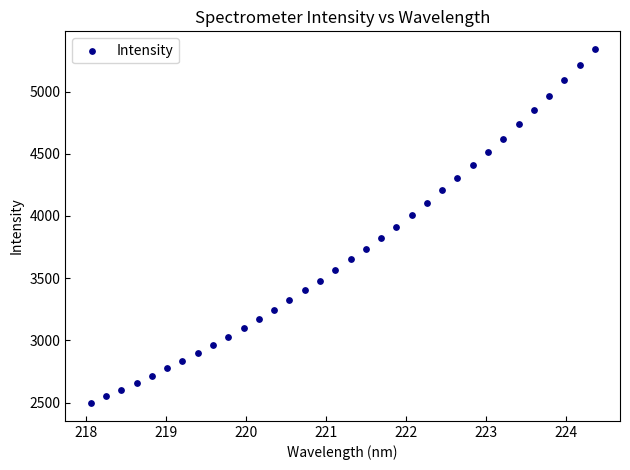

What is the range of X values (max minus min)?

6.3